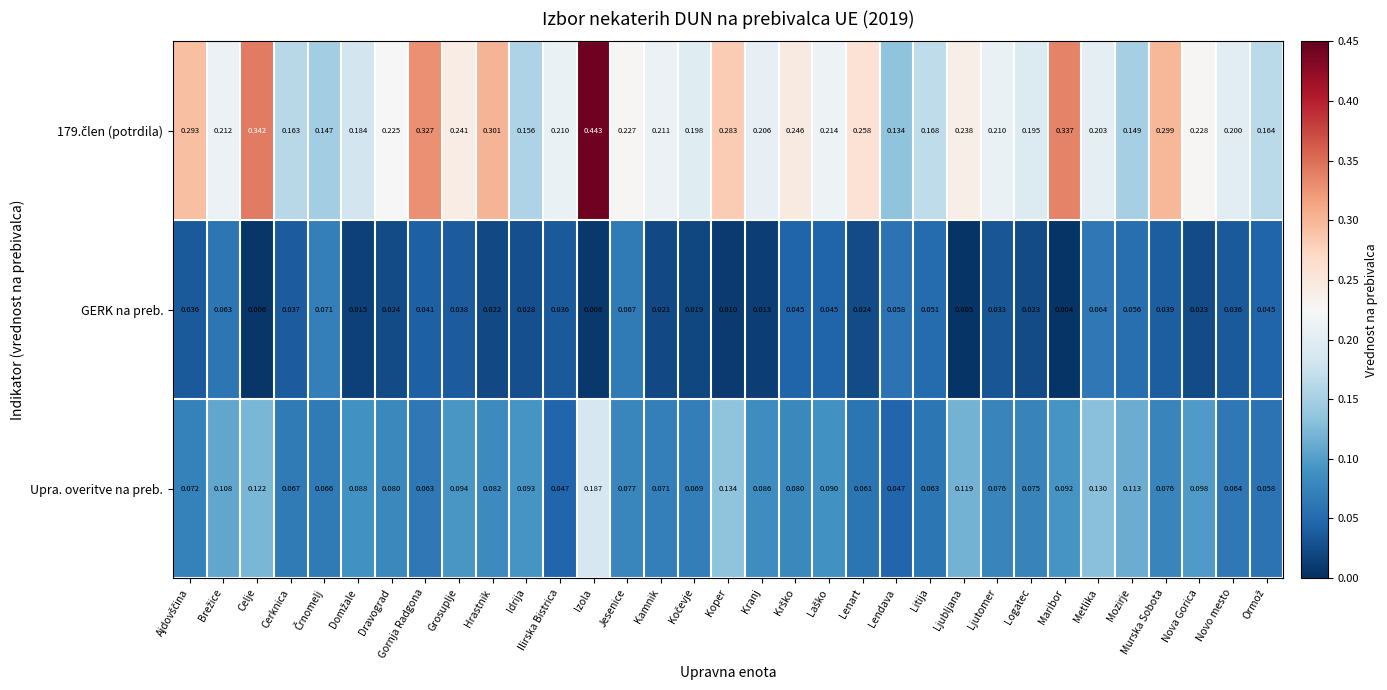

At which category does the chart reach its peak across all series?

Izola